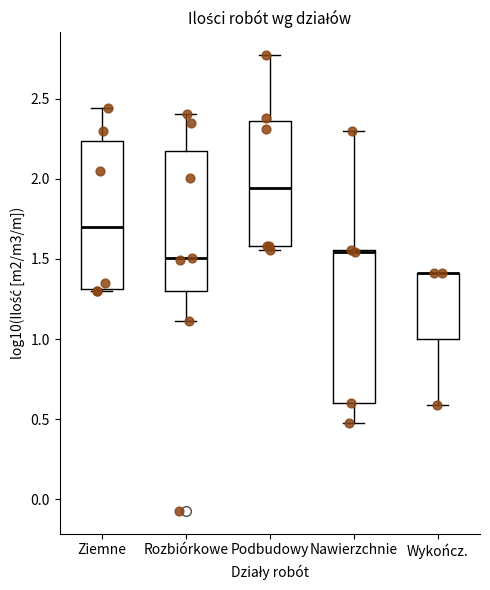

Reading left to right, transcribe this box plot: for each box, give where its median line is, the range the box spans, and where its two whiskers end, as read against the y-axis. The values are not printed on the chart, so give them approximately, as read against the axis.

Ziemne: median 1.70, box 1.30 to 2.25, whiskers 1.30 to 2.45
Rozbiórkowe: median 1.50, box 1.30 to 2.20, whiskers 1.10 to 2.40
Podbudowy: median 1.95, box 1.60 to 2.35, whiskers 1.55 to 2.75
Nawierzchnie: median 1.55 (drawn on the box's upper edge), box 0.60 to 1.55, whiskers 0.50 to 2.30
Wykończ.: median 1.40 (drawn on the box's upper edge), box 1.00 to 1.40, whiskers 0.60 to 1.40